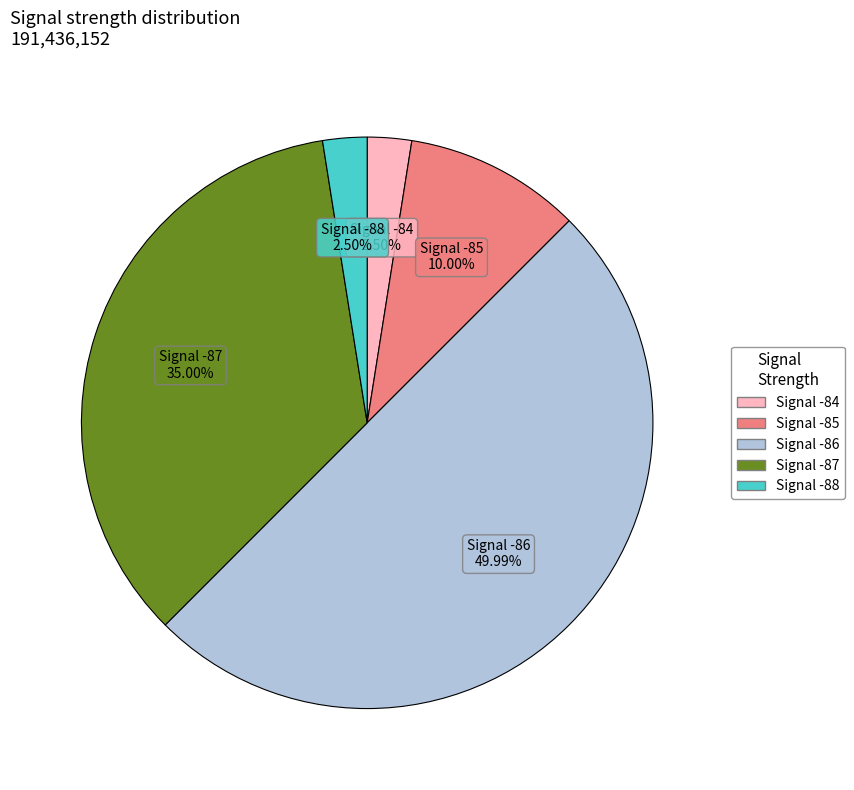

How many segments does this pie chart have?

5